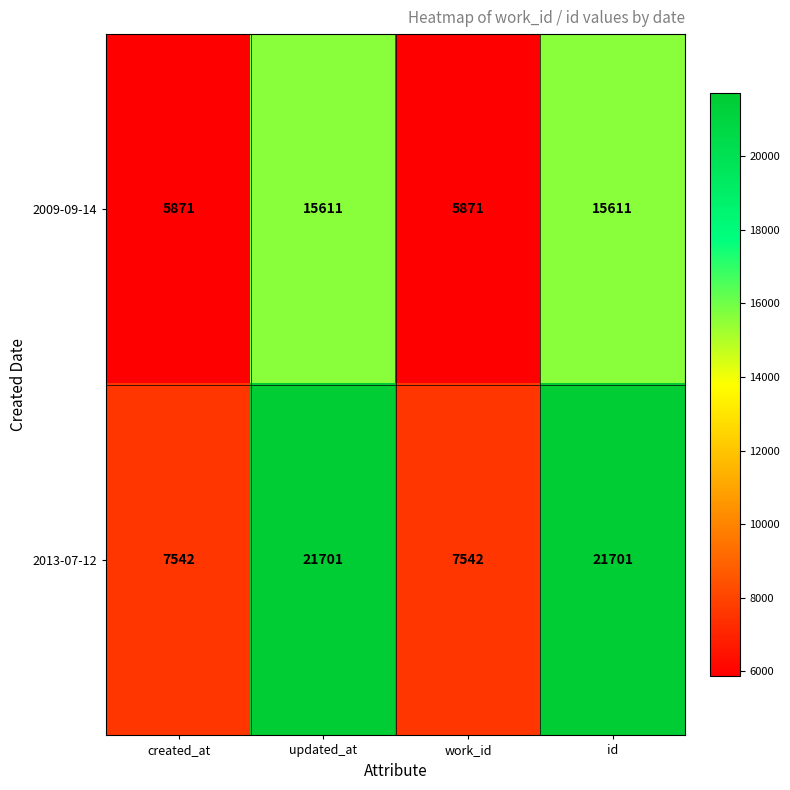

Which series has the largest total across all categories?

2013-07-12